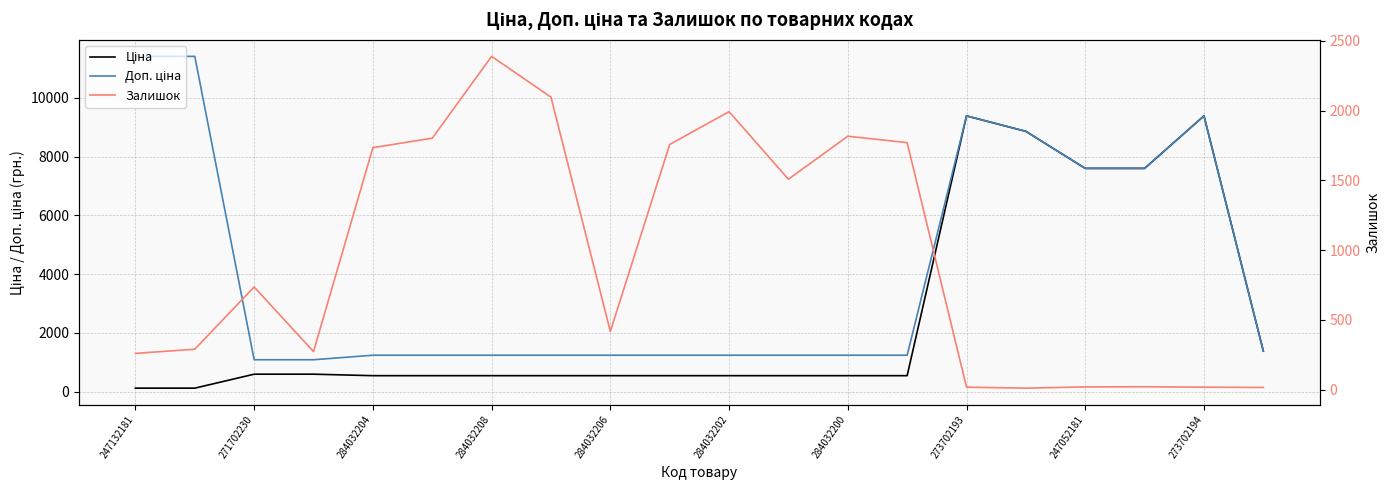

How many lines are shown in the chart?

3